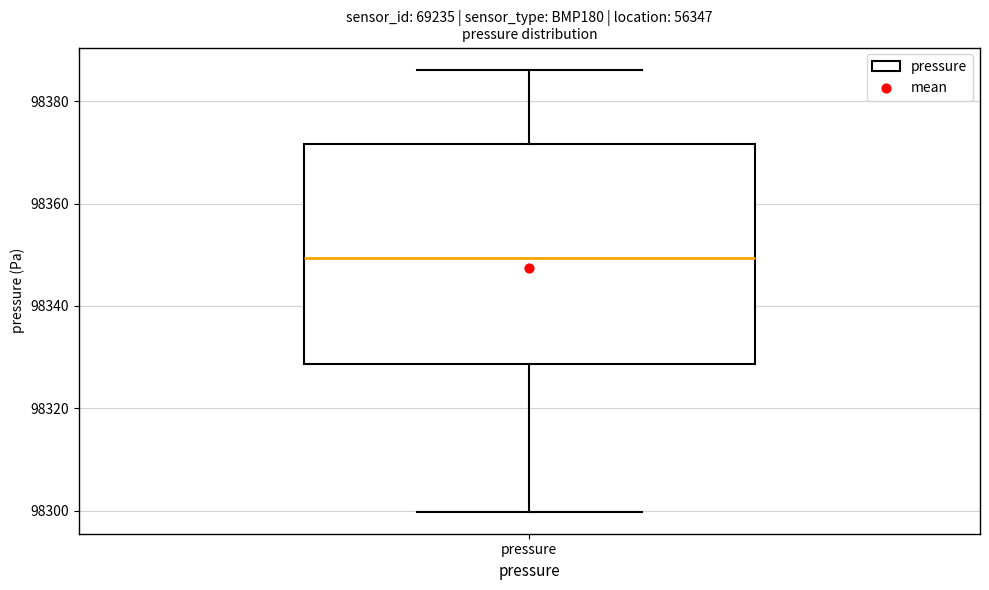

Read this box plot against the y-axis: the position of the median line, the range covered by the box, and the ends of both whiskers. The values are not printed on the chart, so give them approximately, as read against the axis.

median 98350, box 98328 to 98372, whiskers 98300 to 98386